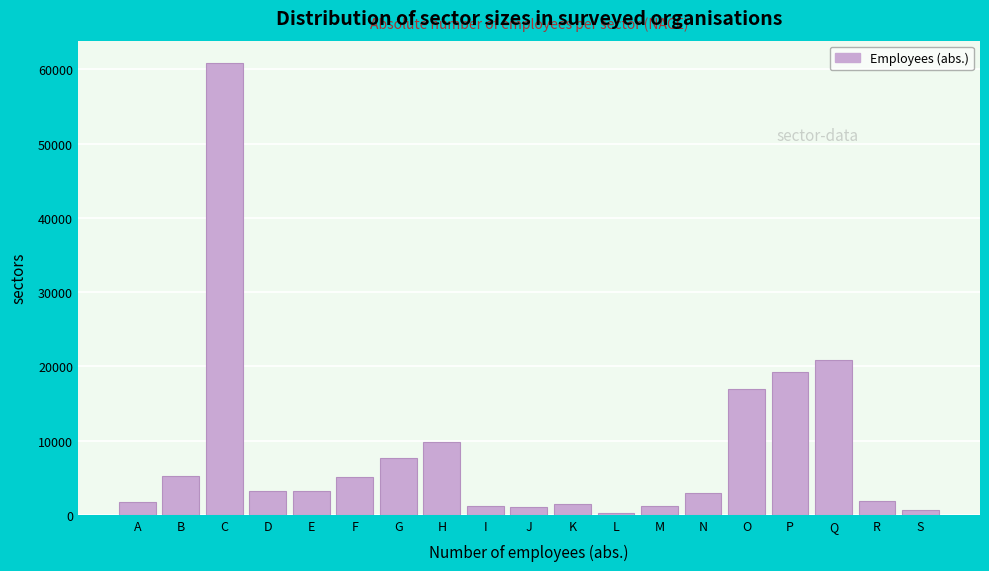

At which label is the value closest to 30500?

Q